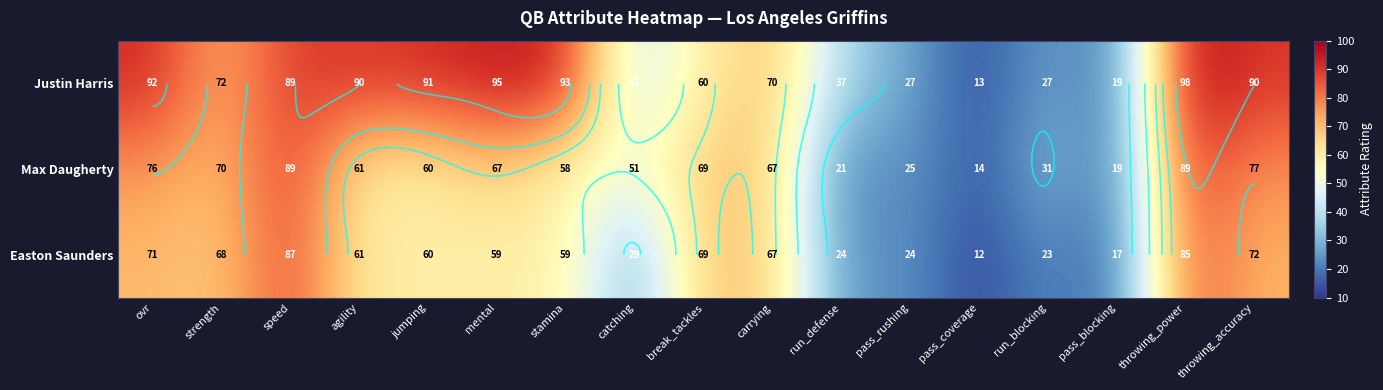

What is the total value across all series at pass_rushing?

76